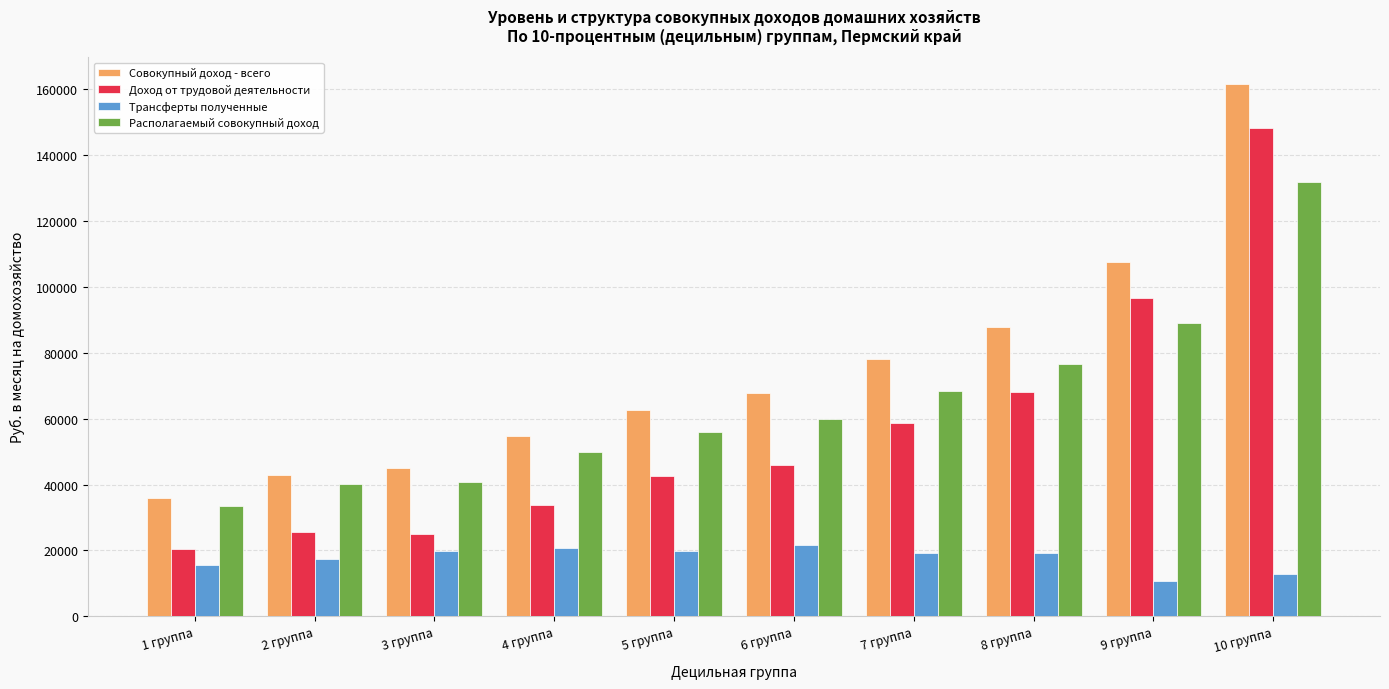

Rank the series by their maximum value, from lowest to highest.

Трансферты полученные, Располагаемый совокупный доход, Доход от трудовой деятельности, Совокупный доход - всего